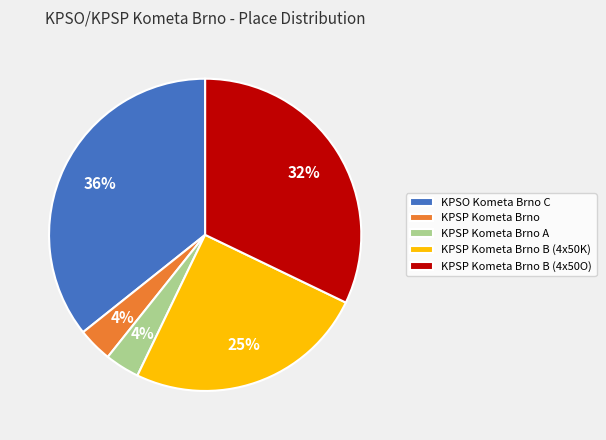

Is the sum of KPSP Kometa Brno B (4x50K) and KPSP Kometa Brno greater than half?

No